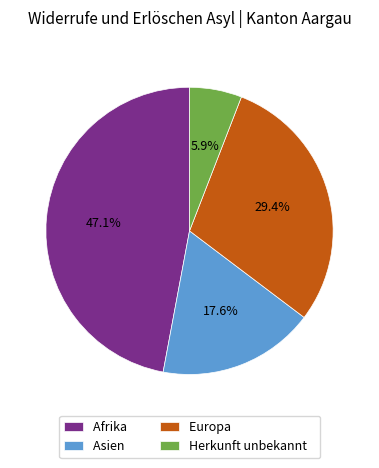

To the nearest percent, what is the average slice percentage?

25%